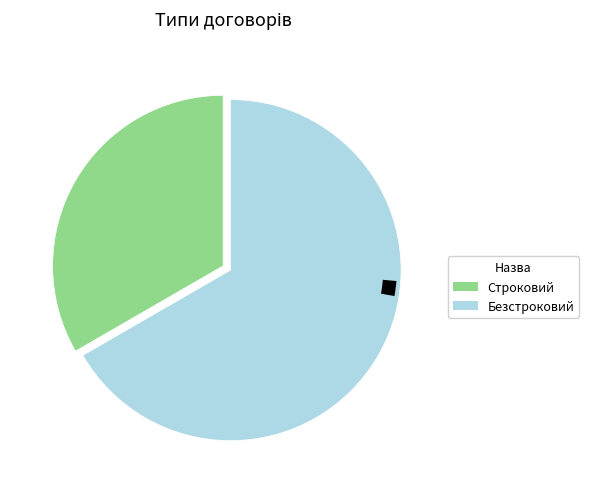

What percentage is NOT represented by Безстроковий?

33.3%